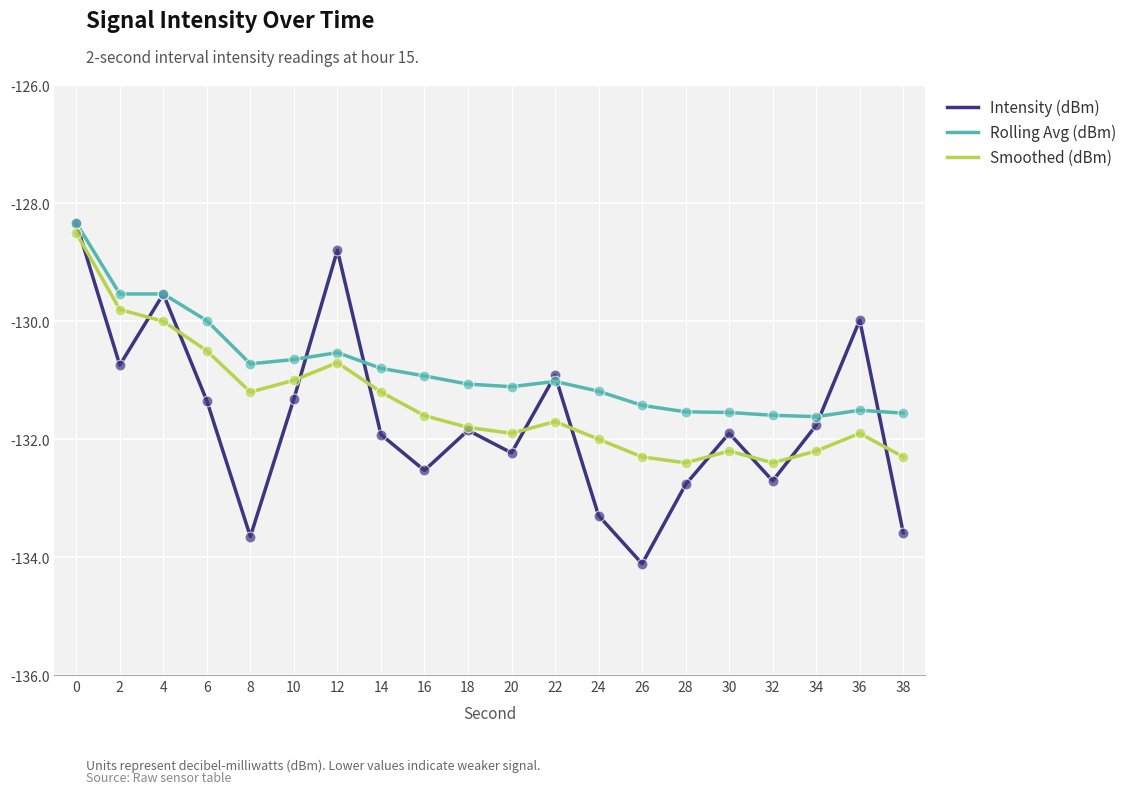

Is the value of Rolling Avg (dBm) at 24 greater than the value of Intensity (dBm) at 4?

No